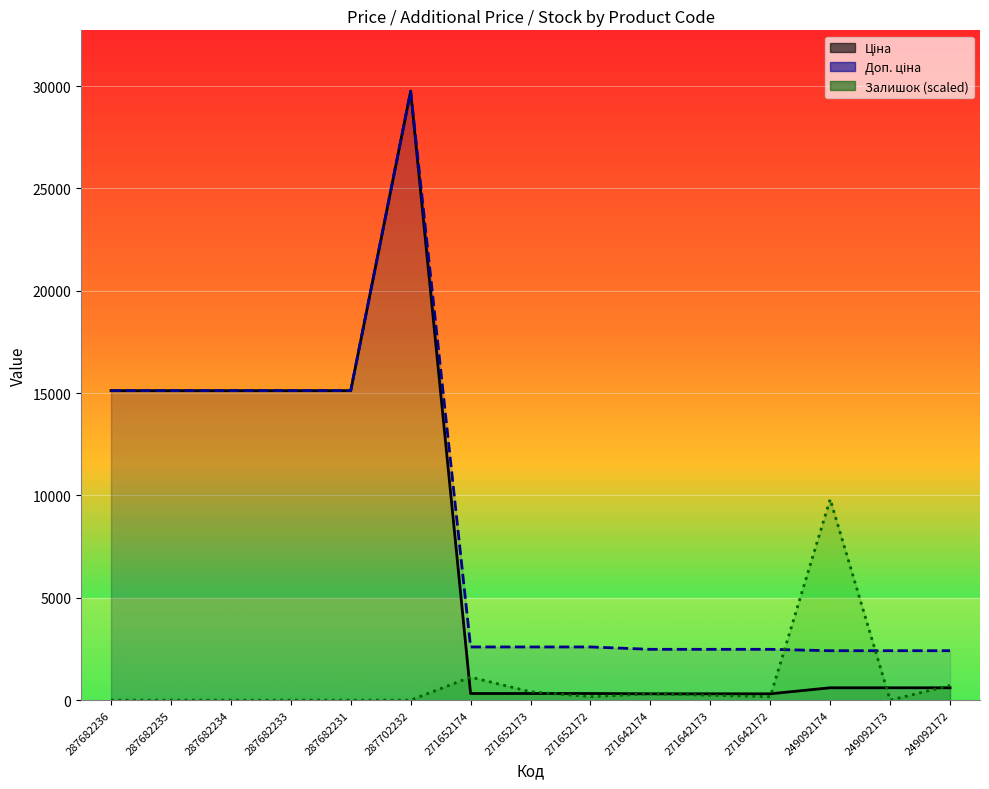

At 271642174, list the series in order from smallest to largest.

Залишок (scaled), Ціна, Доп. ціна